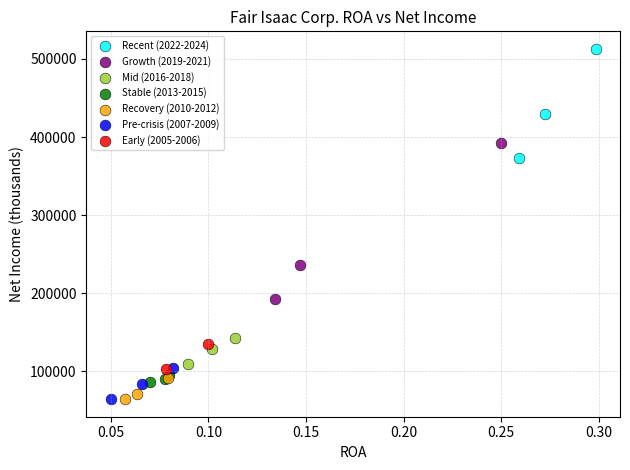

Which series contains the highest Y value?

Recent (2022-2024)